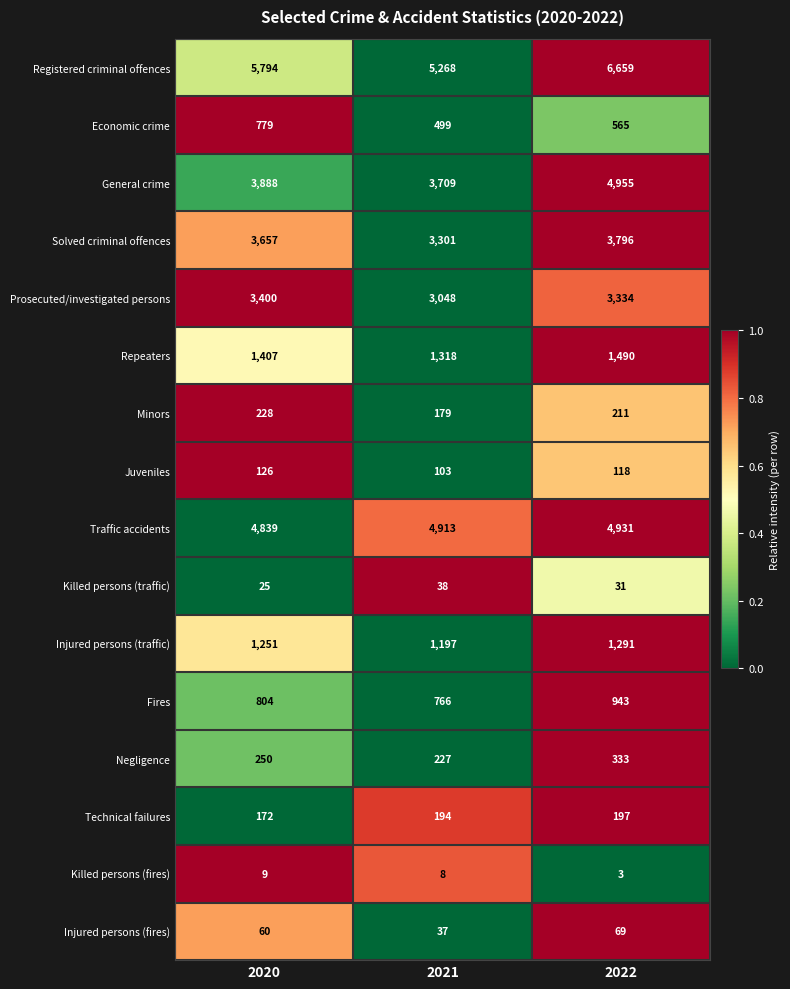

Rank the series by their maximum value, from lowest to highest.

Killed persons (fires), Killed persons (traffic), Injured persons (fires), Juveniles, Technical failures, Minors, Negligence, Economic crime, Fires, Injured persons (traffic), Repeaters, Prosecuted/investigated persons, Solved criminal offences, Traffic accidents, General crime, Registered criminal offences